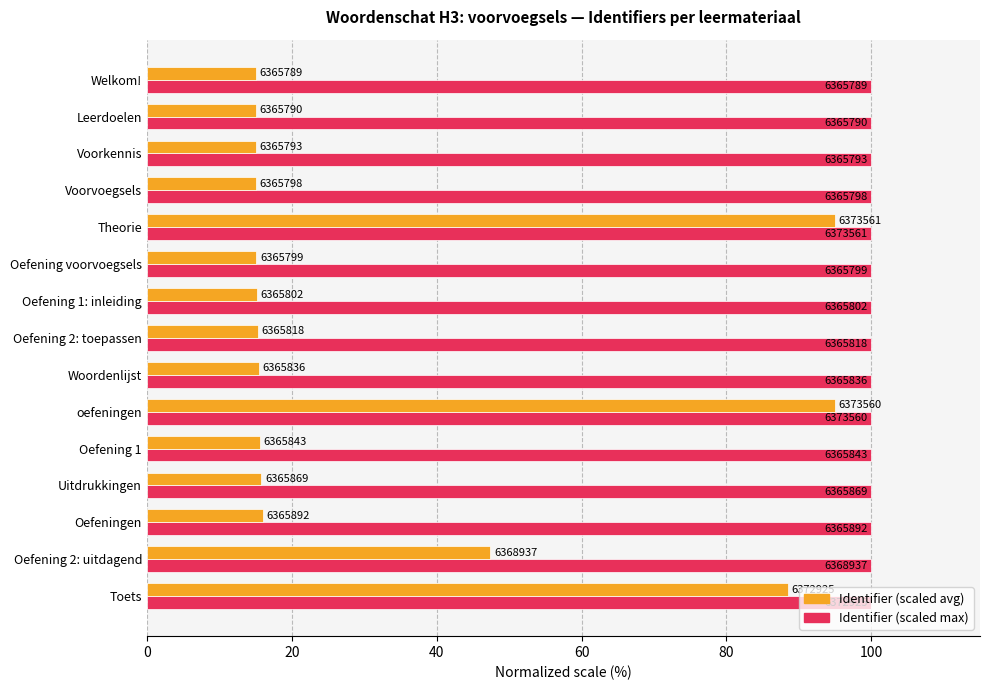

What is the value of the Average identifier (normalized) bar at the 6th from the left?

15.1